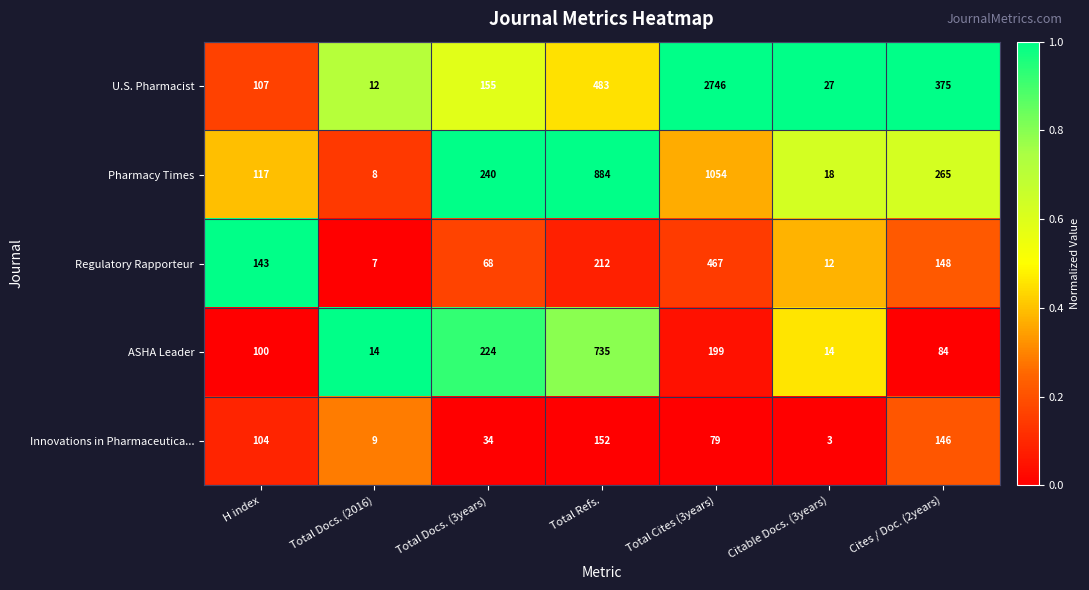

Which series has the largest range (max minus min)?

U.S. Pharmacist